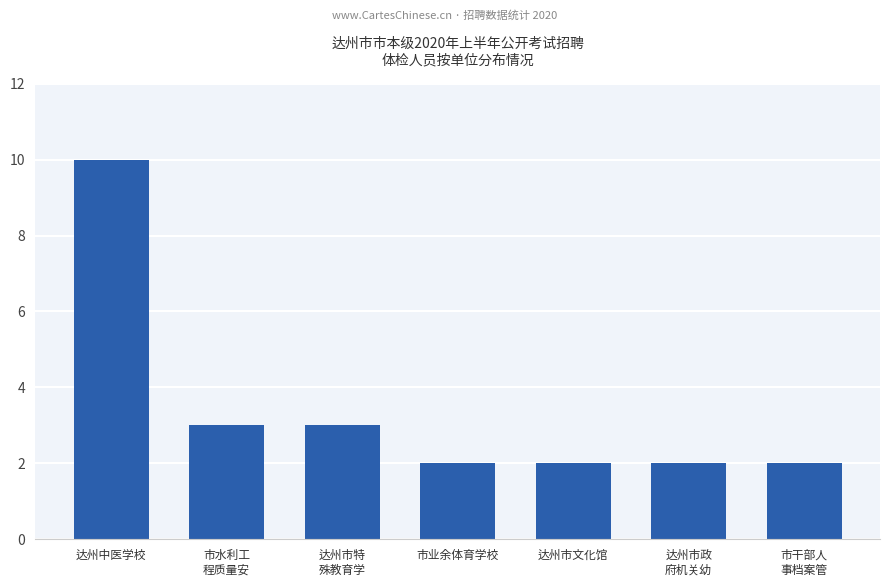

Which label corresponds to the largest value in the chart?

达州中医学校